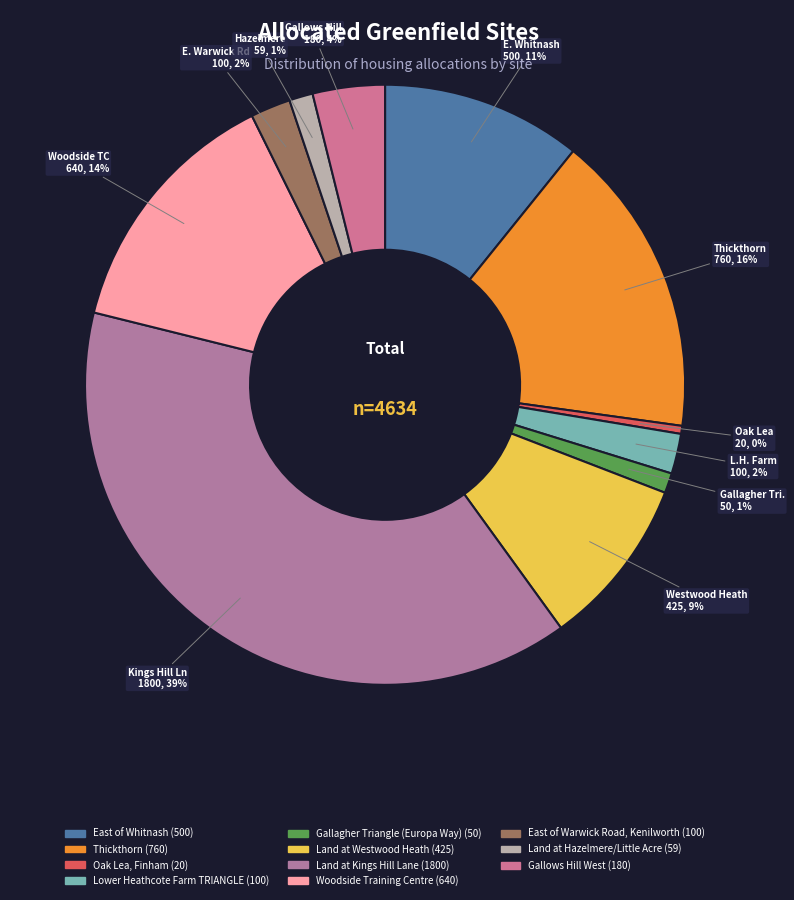

How many segments does this pie chart have?

11